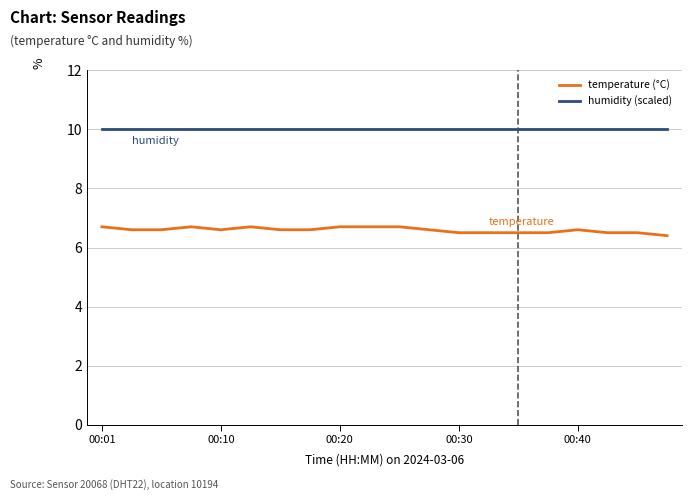

How many temperature (°C) values are between 6 and 7?

20